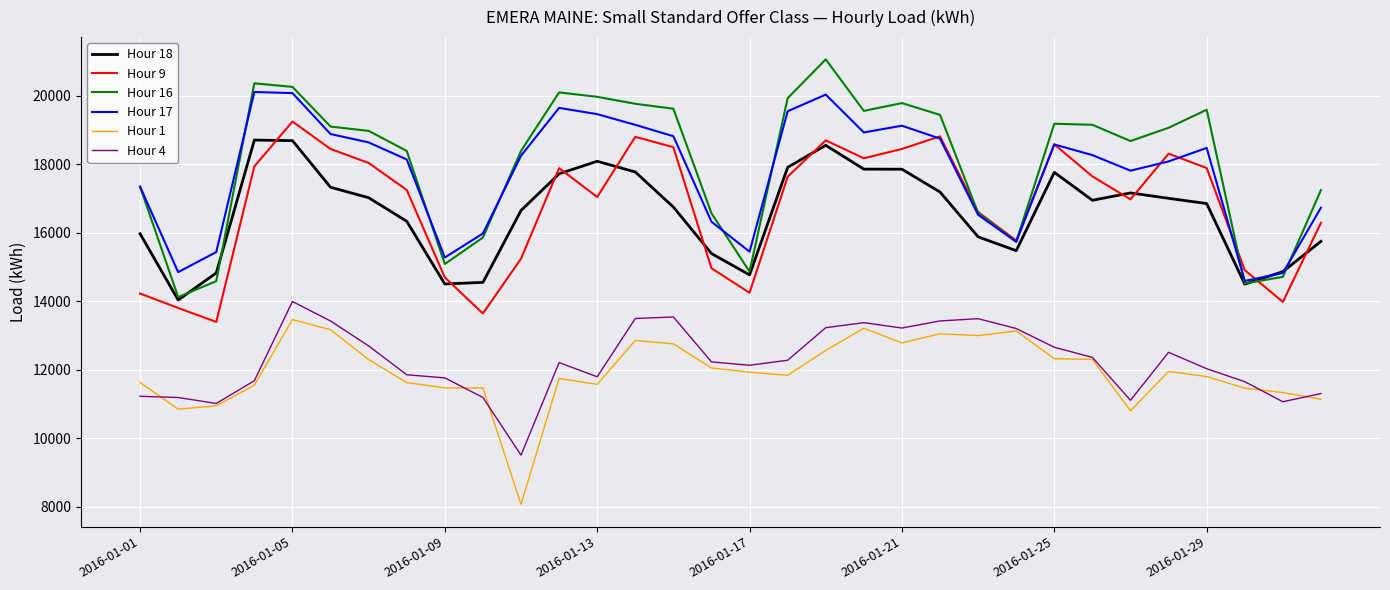

What is the minimum value shown in the chart?

8071